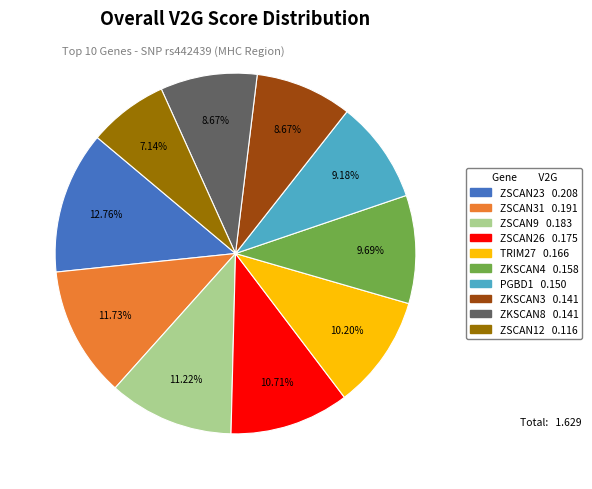

To the nearest percent, what portion does ZSCAN12 represent?

7%